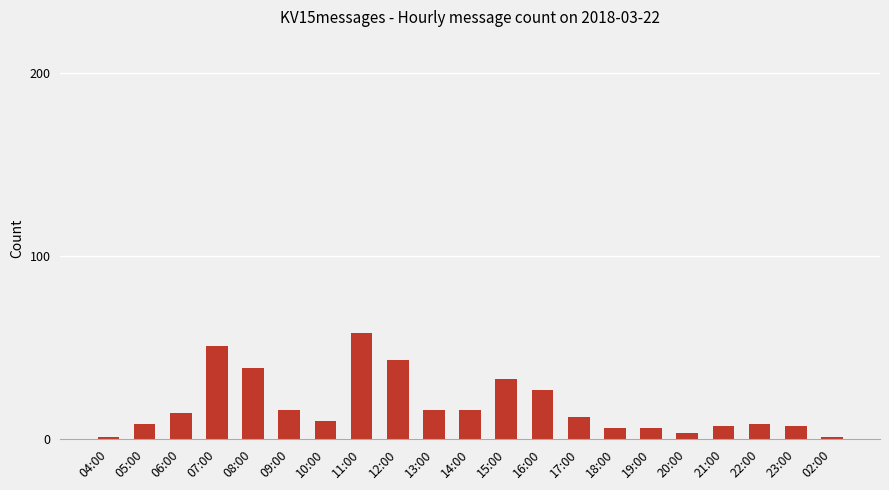

What is the smallest value displayed?

1